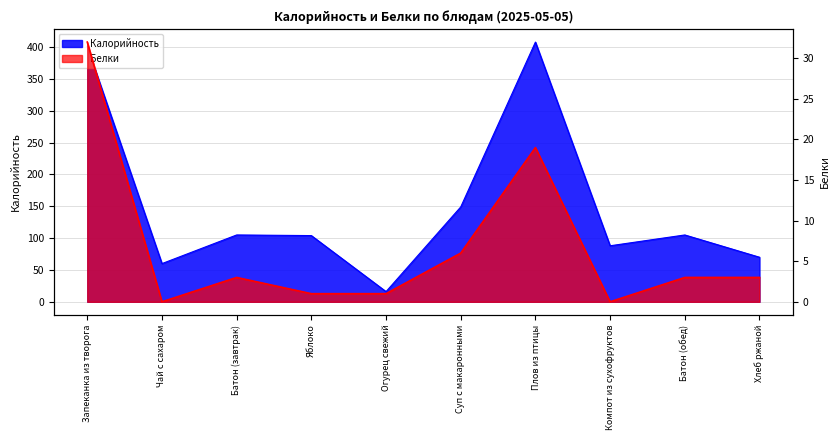

True or false: Белки and Калорийность intersect in this chart.

False